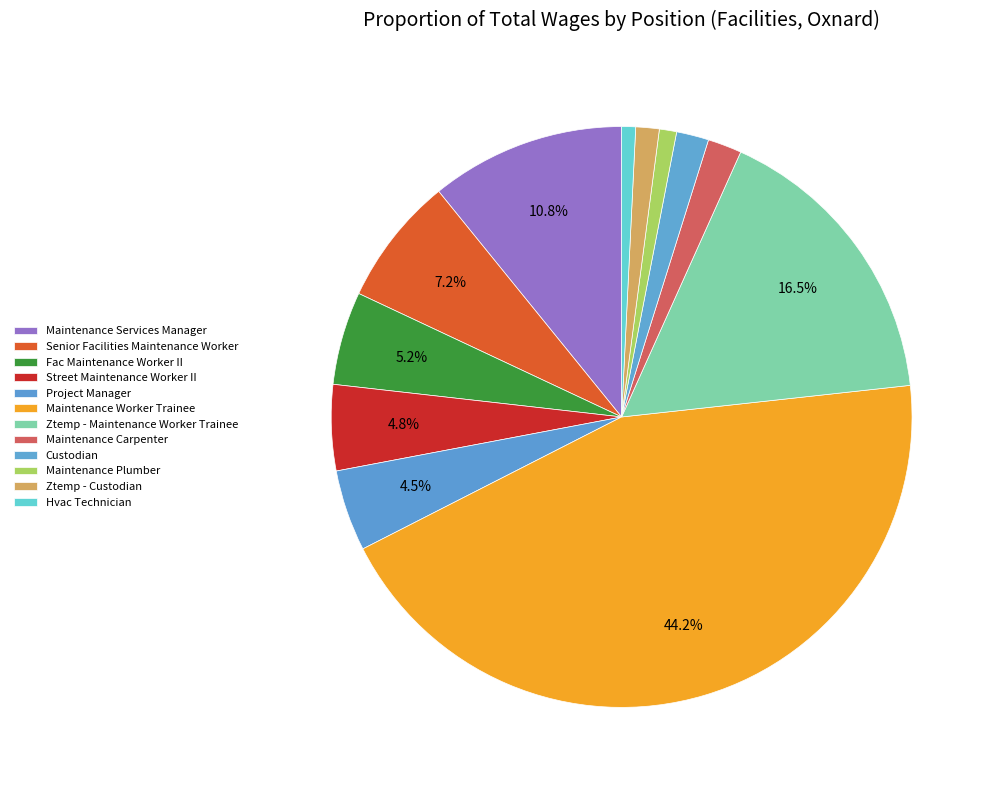

Which category has the smallest portion of the pie?

Hvac Technician